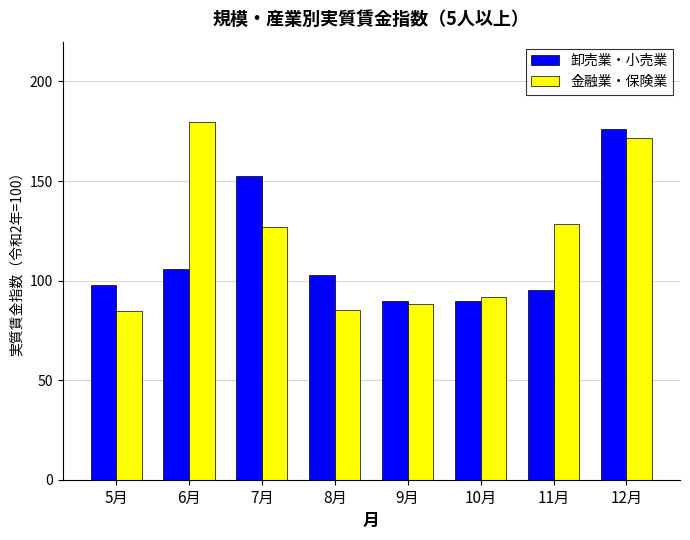

Which series has the largest range (max minus min)?

金融業・保険業